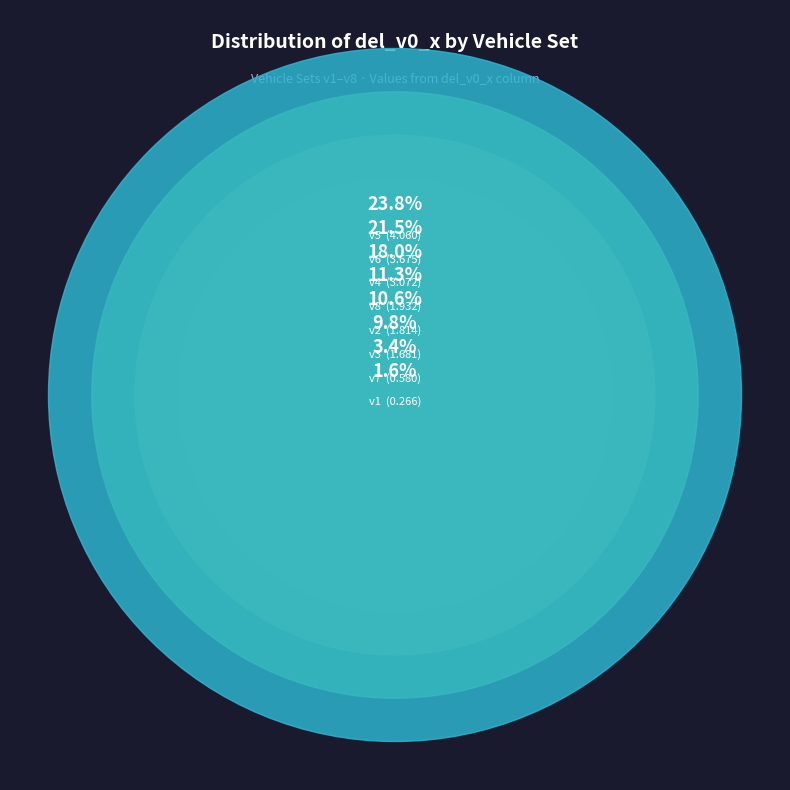

Is it true that v5 is 24% of the pie?

True